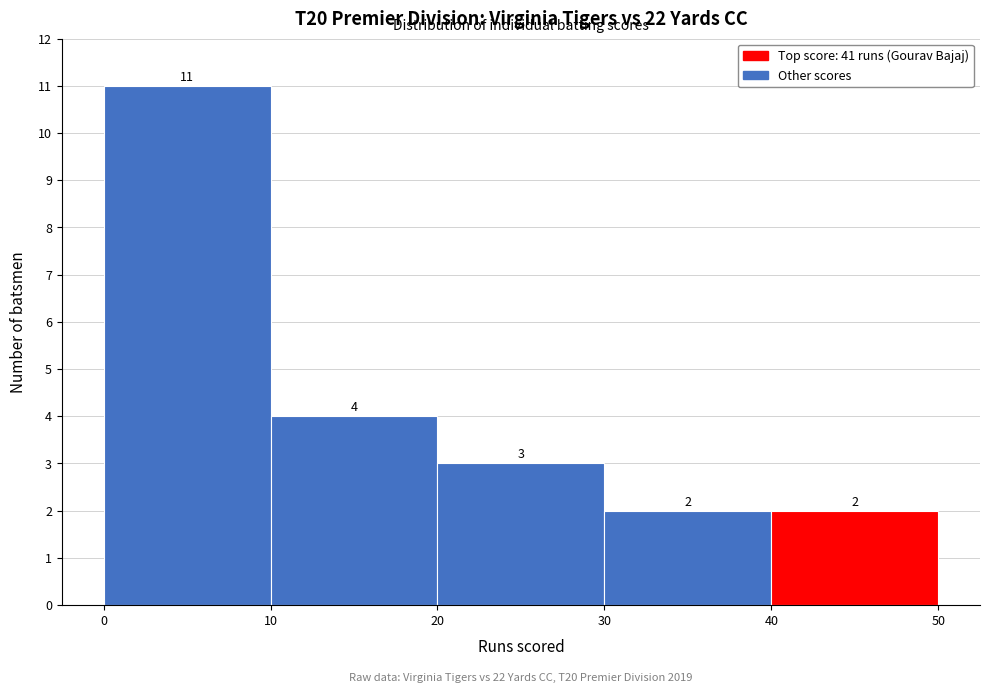

Reading left to right, list every bar in this chart as the range it spans on the x-axis followed by its height.

0 to 10: 11
10 to 20: 4
20 to 30: 3
30 to 40: 2
40 to 50: 2